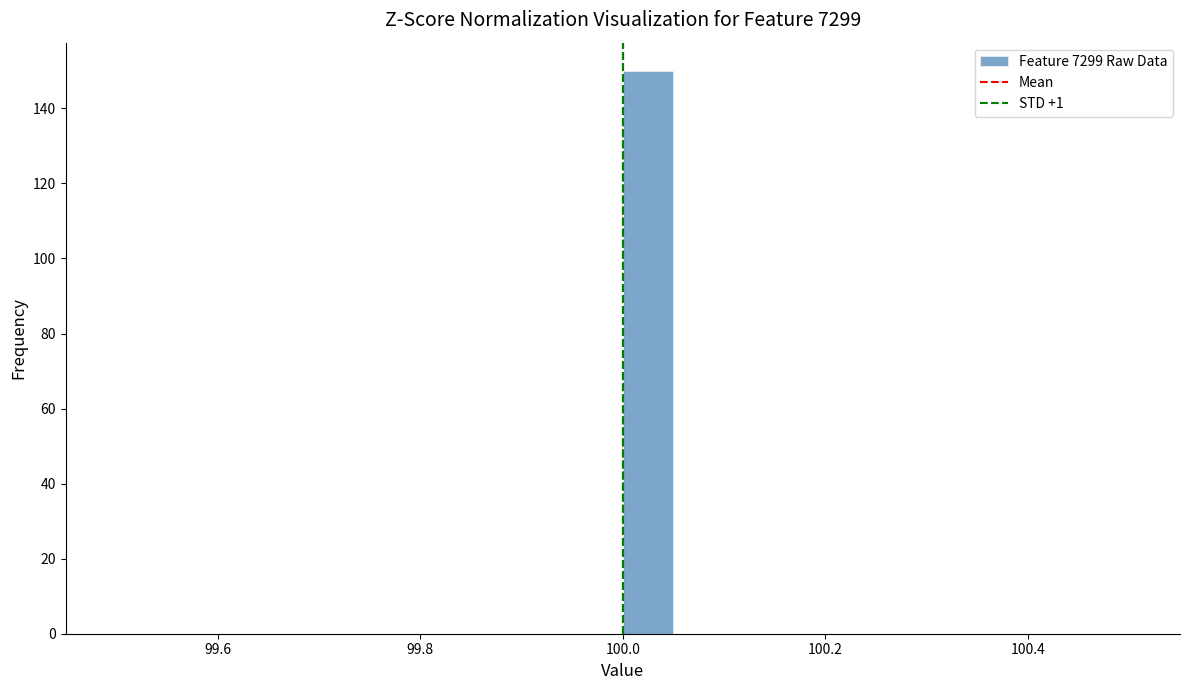

Around what value on the x-axis is the tallest bar? Give the approximate position of its centre, as read against the axis.

100.02